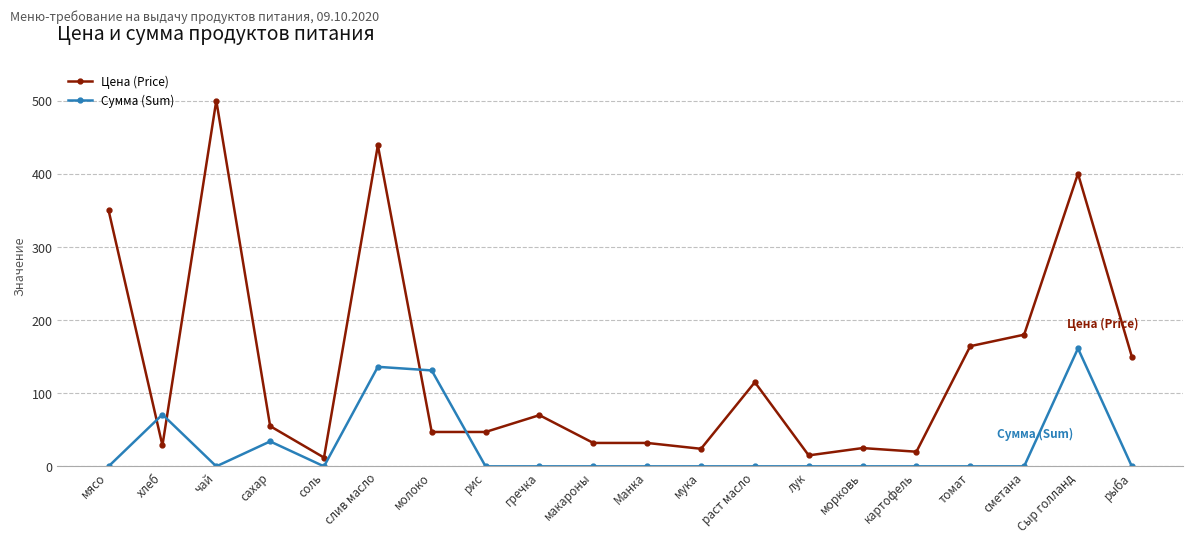

True or false: Сумма (Sum) has more than 1 points higher than both neighbors.

True